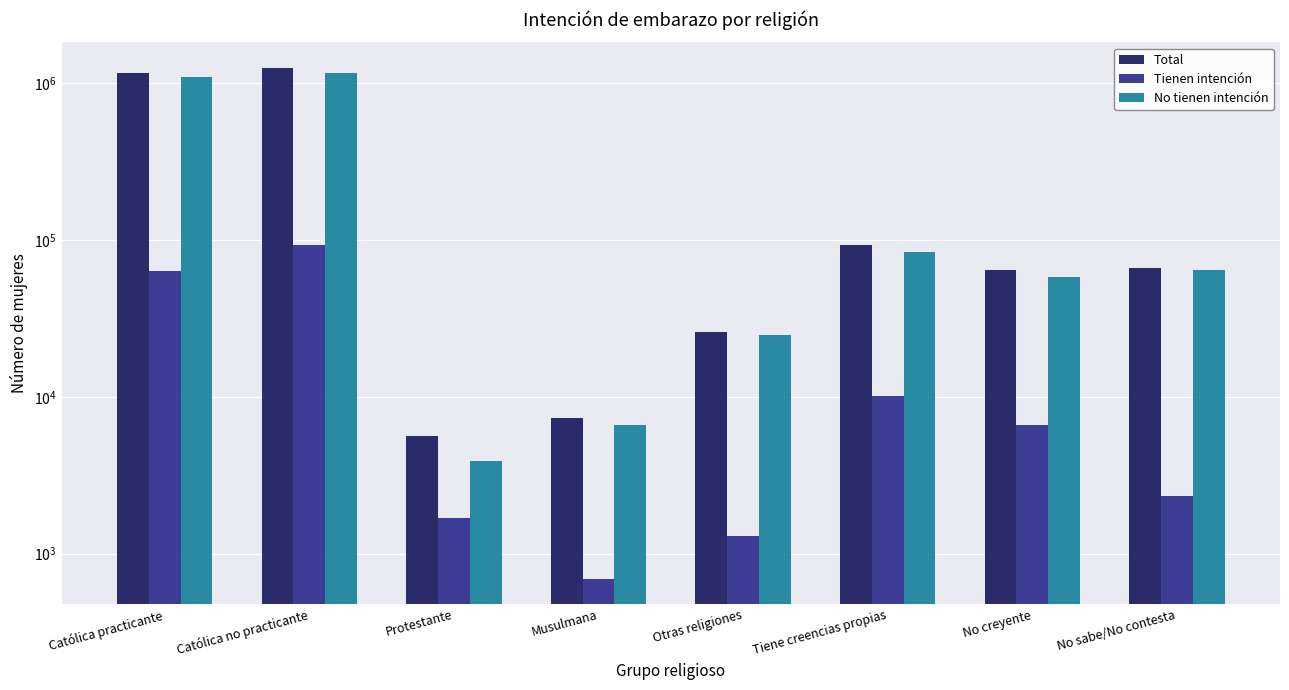

The No tienen intención series shows 3908 at Protestante. True or false?

True